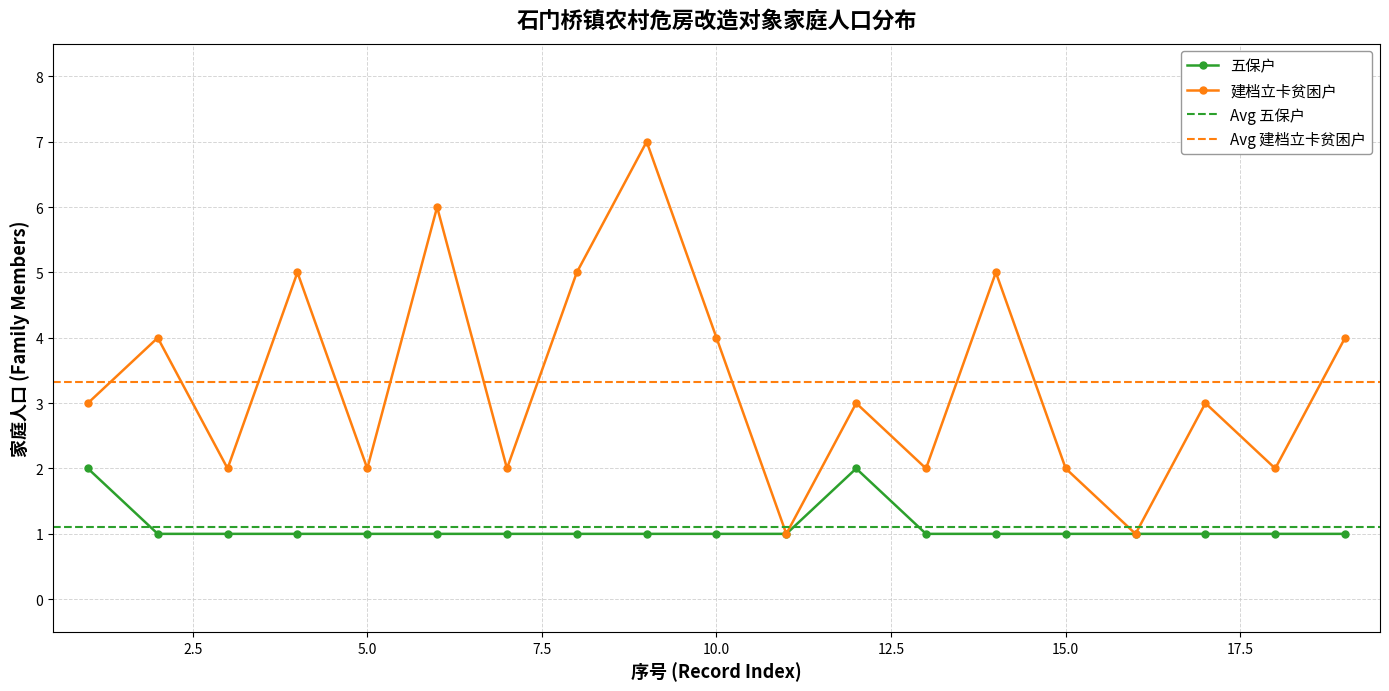

Between 6 and 15, which is larger?

6